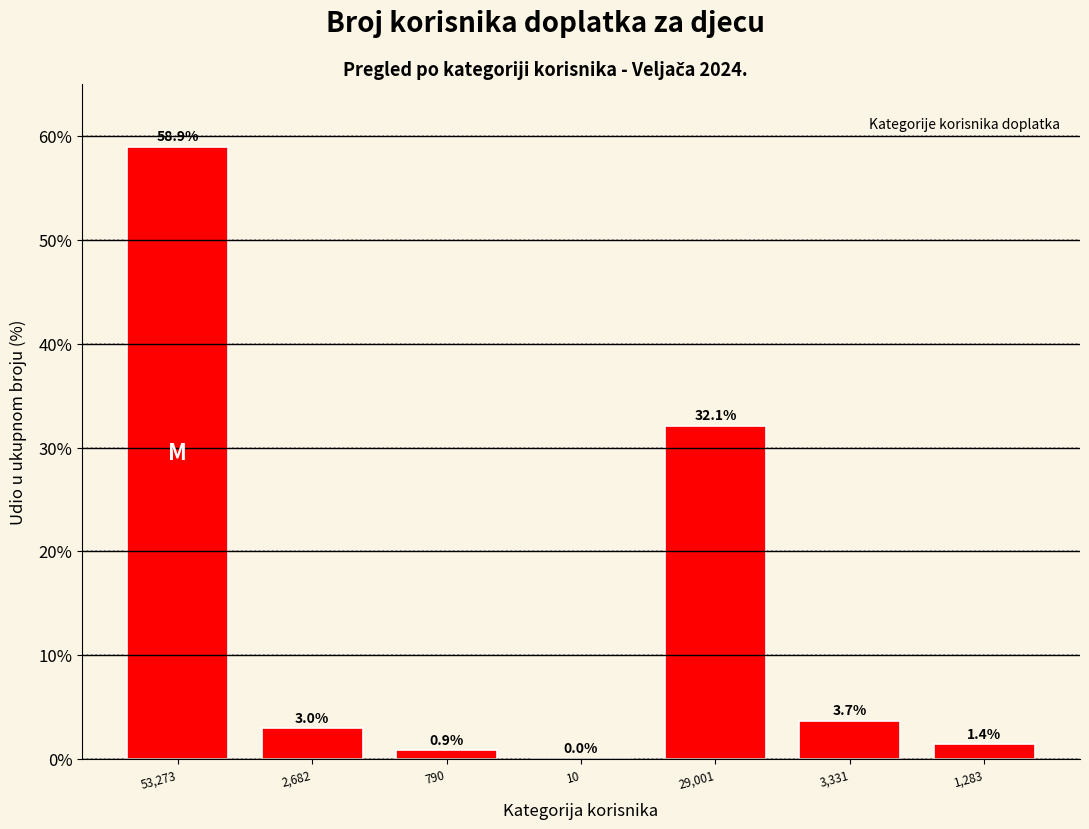

Which category has the highest value across all series?

53,273